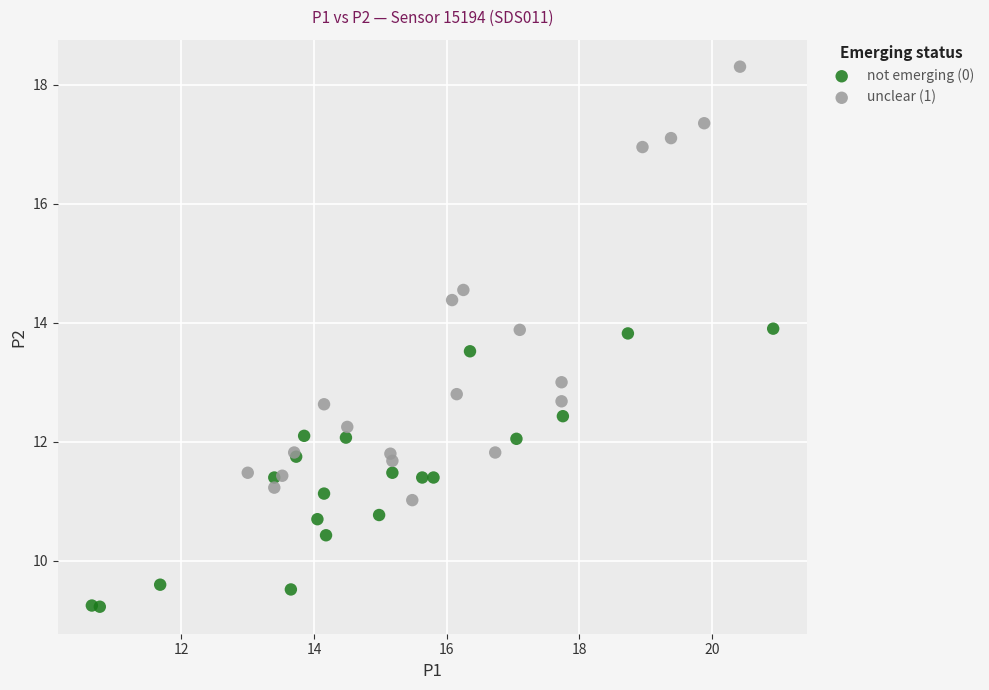

Which series has the largest Y range (max minus min)?

unclear (1)